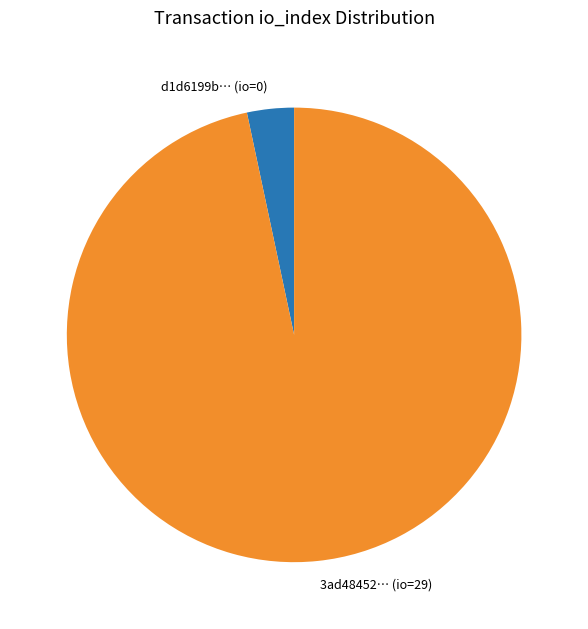

Rank the categories by value from highest to lowest.

3ad48452… (io=29), d1d6199b… (io=0)